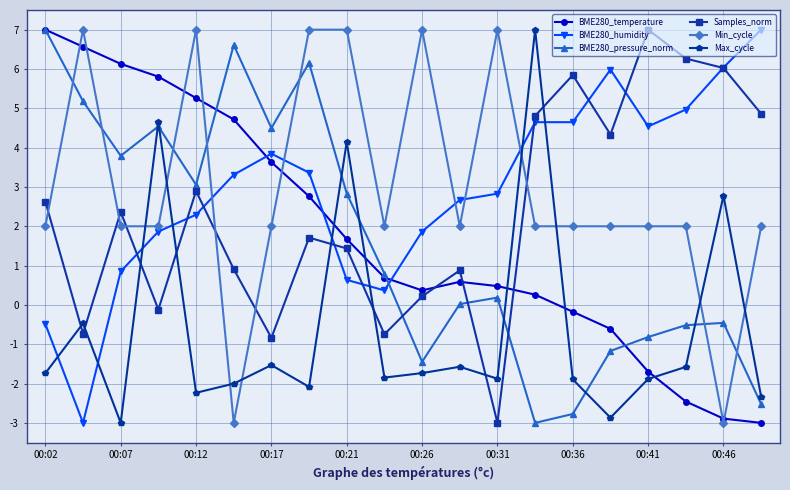

What is the highest value of the Min_cycle series?

7.0